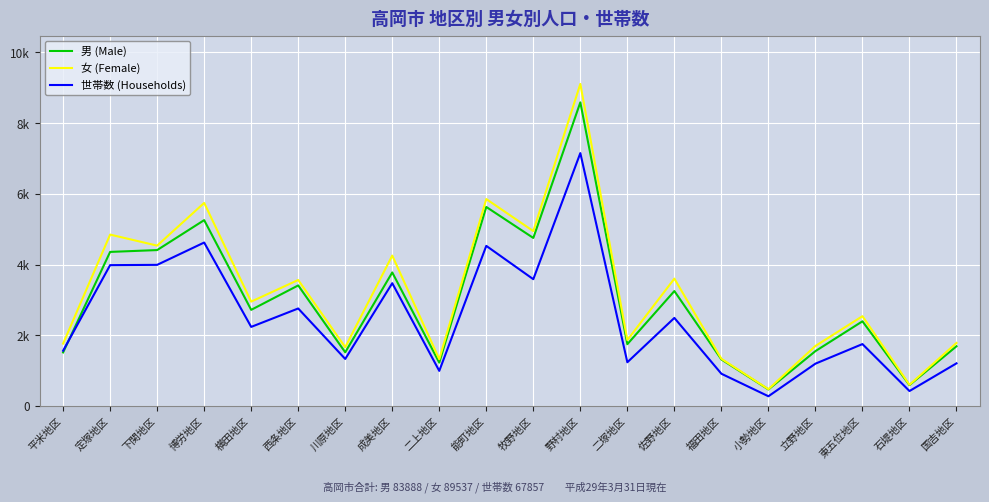

What is the label of the 1st point from the right?

国吉地区